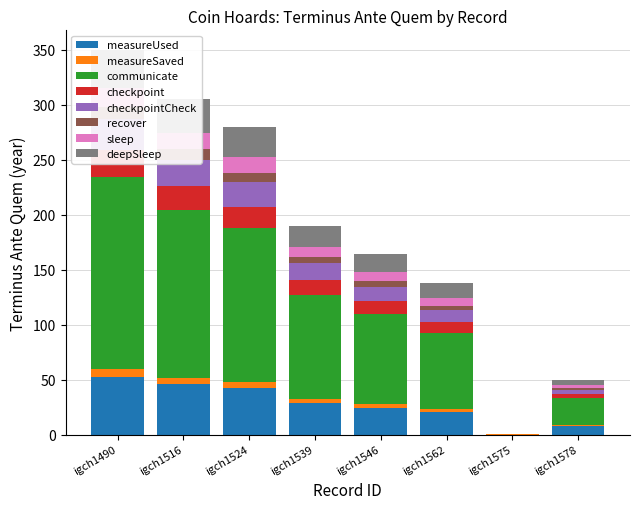

Which category has the lowest value across all series?

igch1575